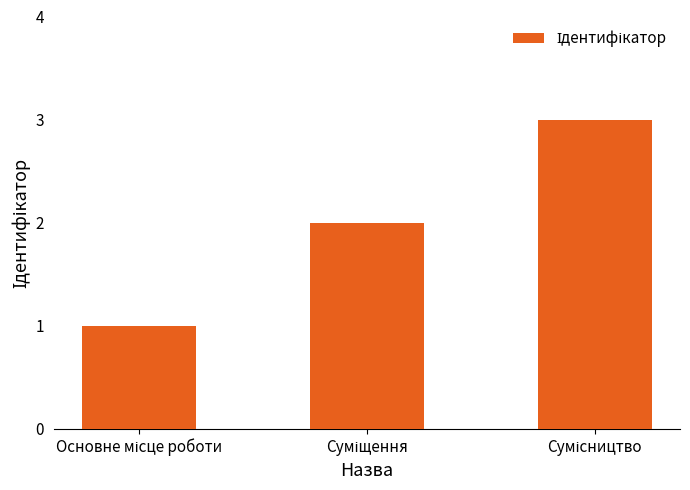

What is the greatest value displayed?

3